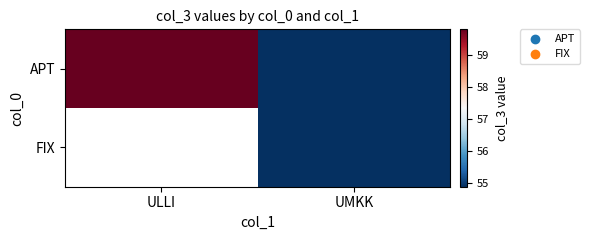

The APT series shows 12.7 at UMKK. True or false?

False